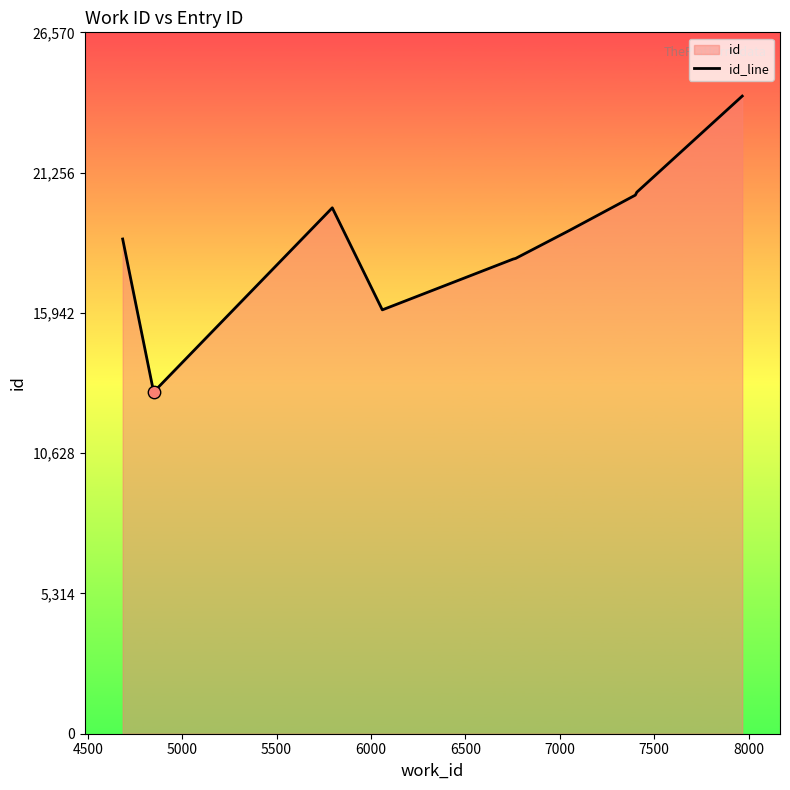

What is the maximum value shown in the chart?

24155